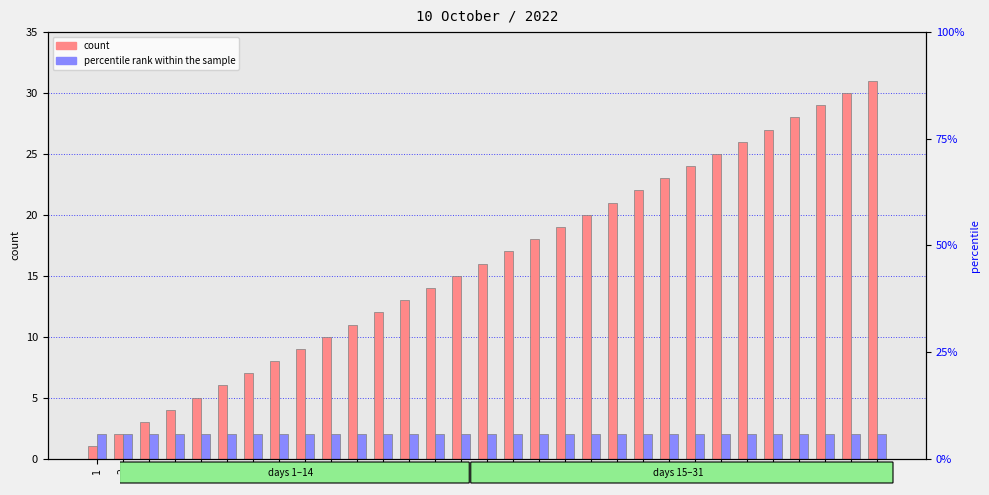

How many categories are shown in the chart?

31